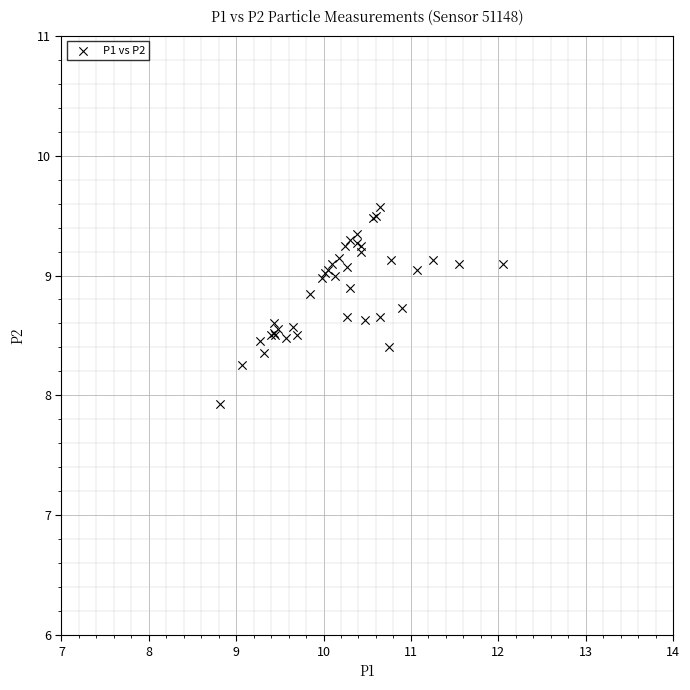

What Y value in the scatter plot is closest to 8?

7.9